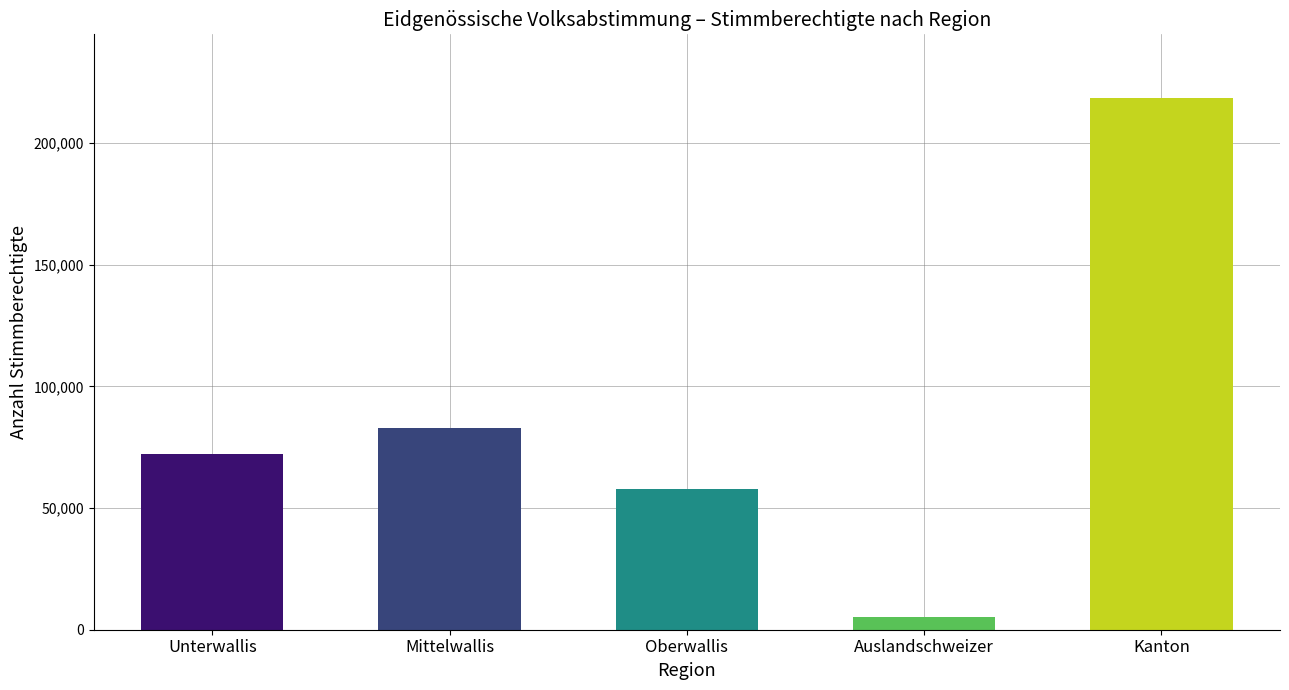

How many series are shown in this chart?

1